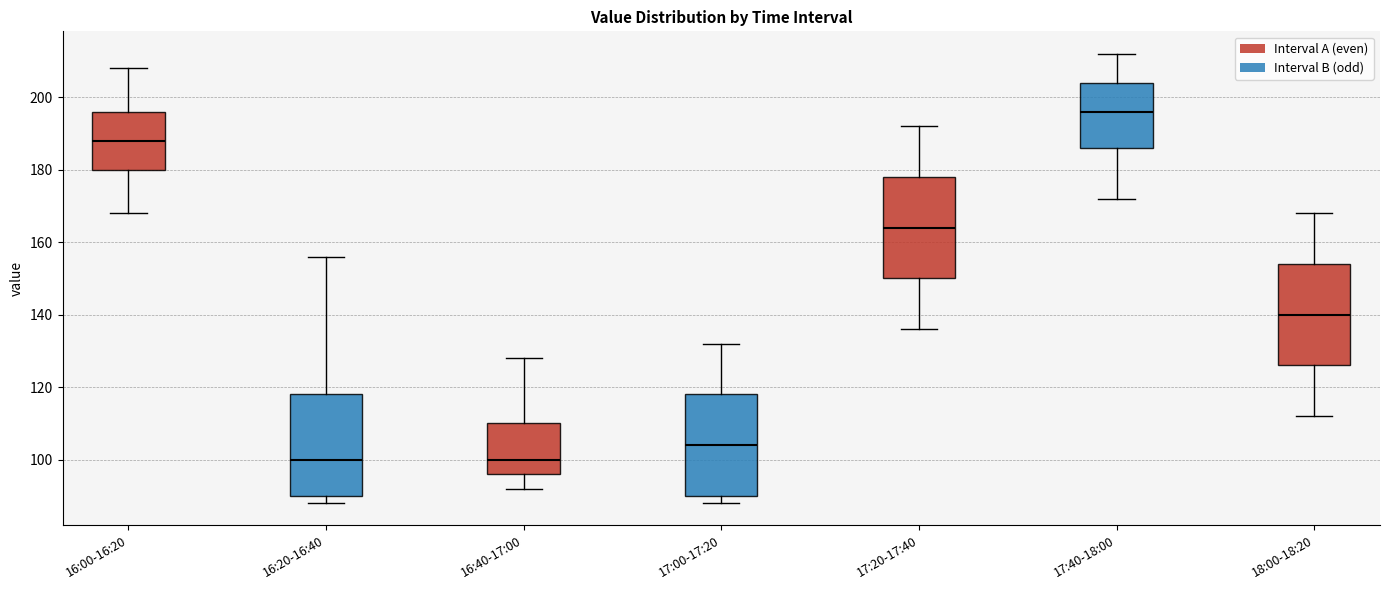

Reading left to right, read every box against the y-axis: the position of its median line, the range the box covers, and the ends of its whiskers. The values are not printed on the chart, so give them approximately, as read against the axis.

16:00-16:20: median 188, box 180 to 196, whiskers 168 to 208
16:20-16:40: median 100, box 90 to 118, whiskers 88 to 156
16:40-17:00: median 100, box 96 to 110, whiskers 92 to 128
17:00-17:20: median 104, box 90 to 118, whiskers 88 to 132
17:20-17:40: median 164, box 150 to 178, whiskers 136 to 192
17:40-18:00: median 196, box 186 to 204, whiskers 172 to 212
18:00-18:20: median 140, box 126 to 154, whiskers 112 to 168